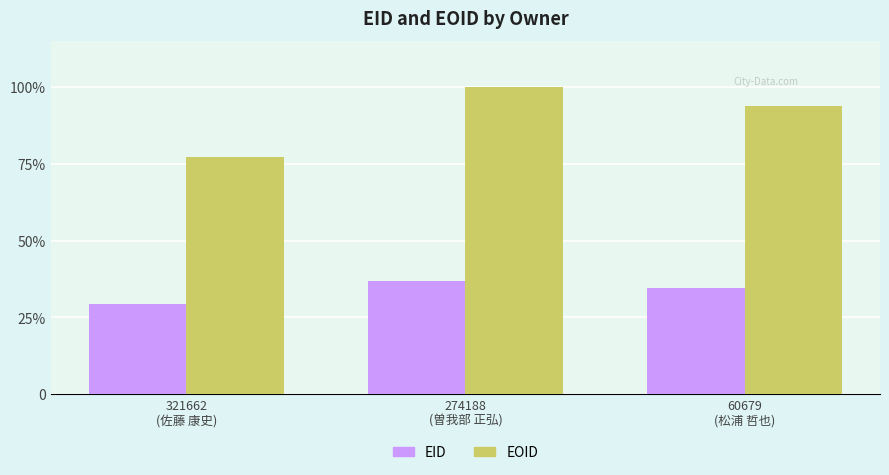

What position from the left is 274188
(曽我部 正弘)?

2